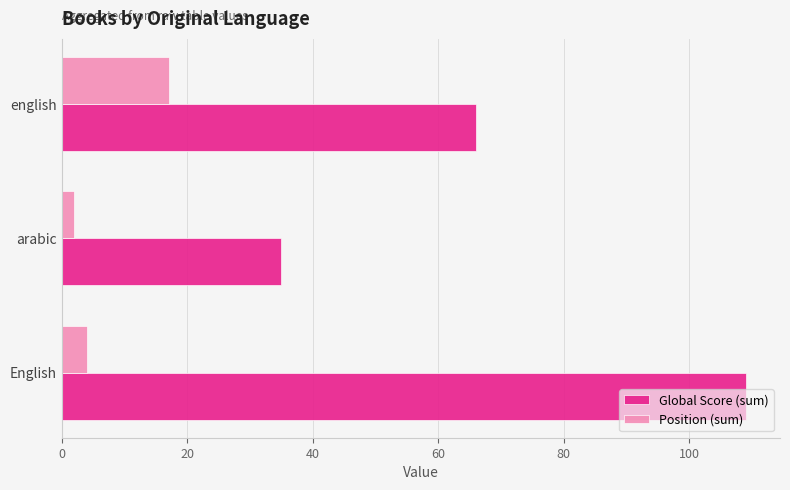

Is it true that Global Score (sum) equals 20 at arabic?

False